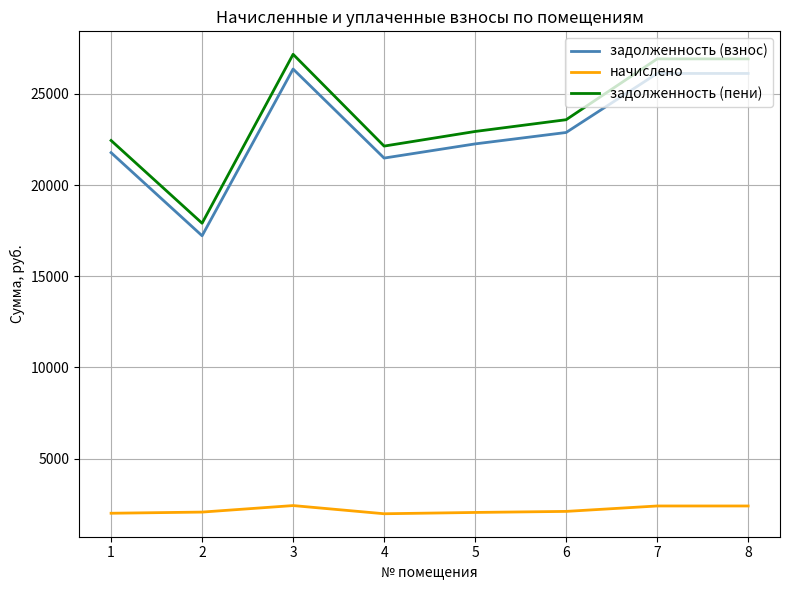

Between 2 and 3, which series saw the biggest shift?

задолженность (пени)